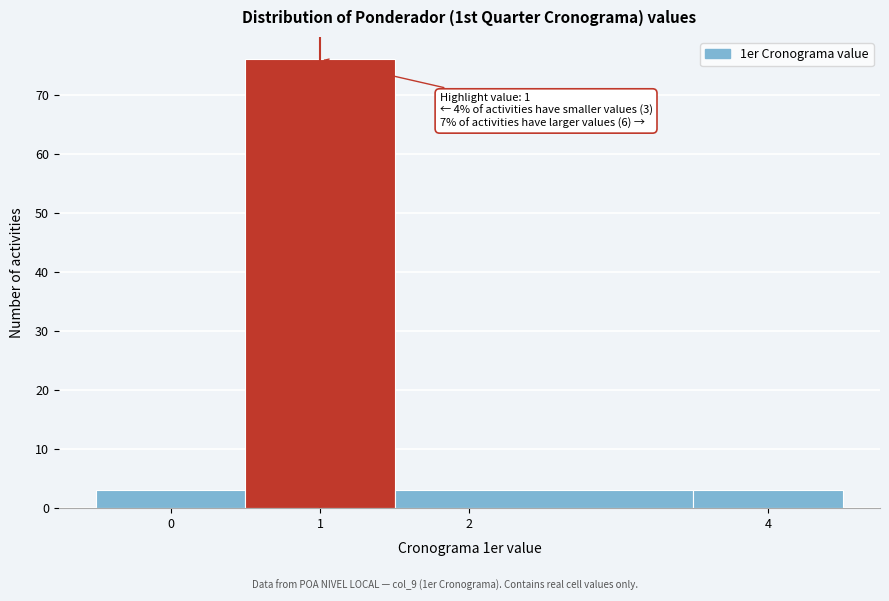

Which range on the x-axis has the tallest bar?

0.5 to 1.5